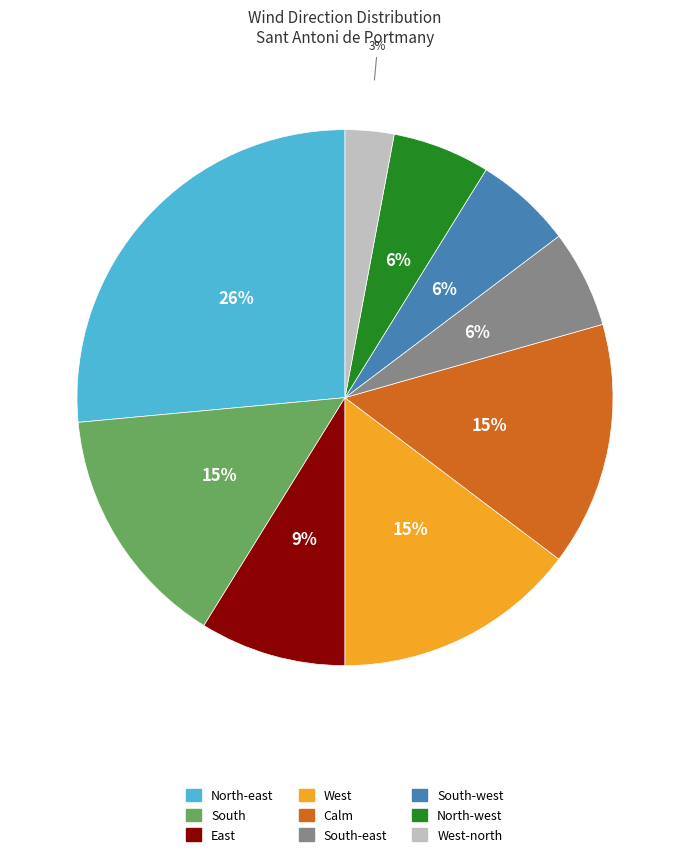

Is there any slice that represents more than half of the pie?

No